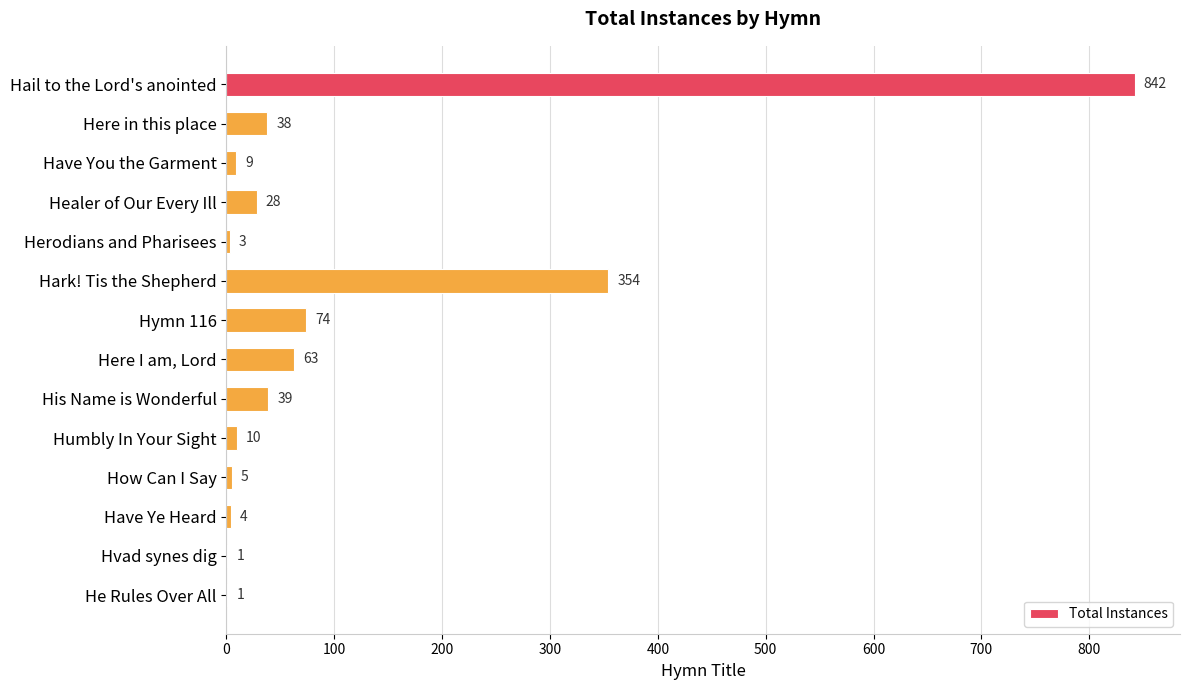

Reading top to bottom, list all the values displayed in this chart.

Hail to the Lord's anointed=842	Here in this place=38	Have You the Garment=9	Healer of Our Every Ill=28	Herodians and Pharisees=3	Hark! Tis the Shepherd=354	Hymn 116=74	Here I am, Lord=63	His Name is Wonderful=39	Humbly In Your Sight=10	How Can I Say=5	Have Ye Heard=4	Hvad synes dig=1	He Rules Over All=1